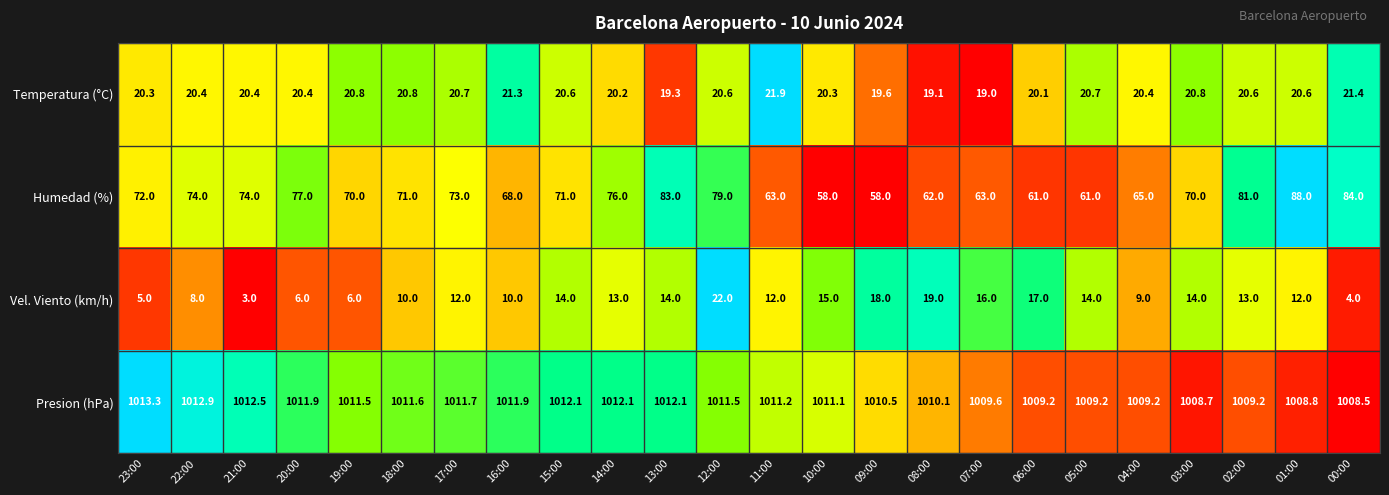

What is the difference between the maximum and second lowest values in the Presion (hPa) series?

4.6